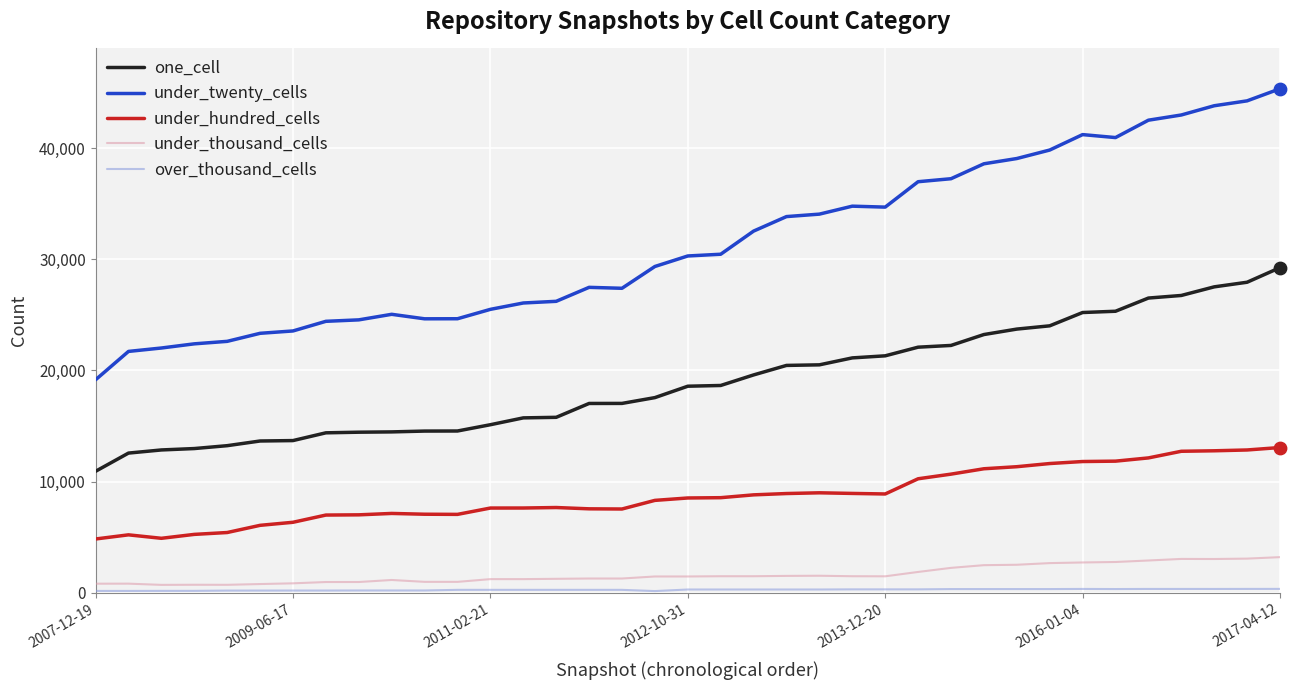

Which series has the largest total across all categories?

under_twenty_cells